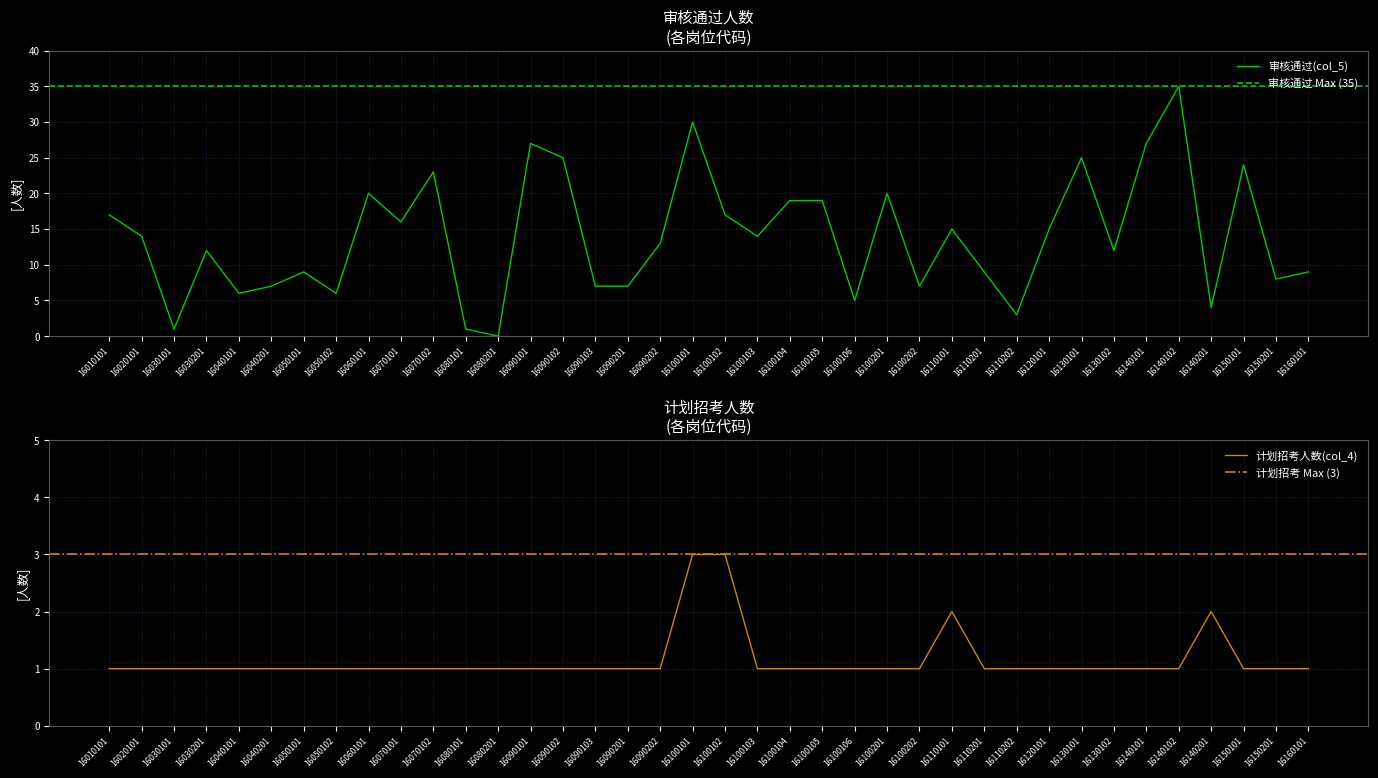

What is the difference between the maximum and second lowest values in the 计划招考人数(col_4) series?

2